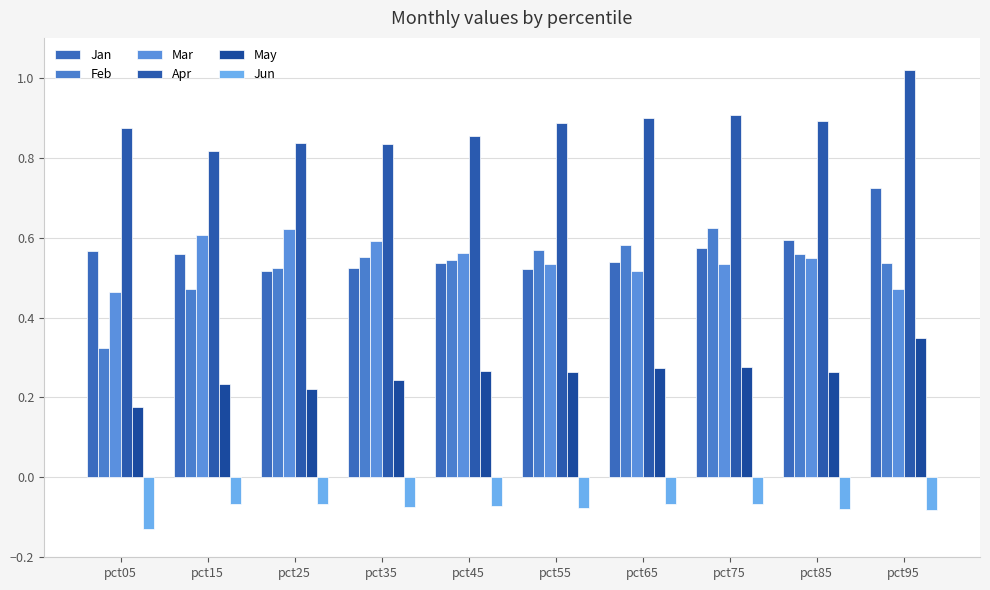

Which series has the largest range (max minus min)?

Feb